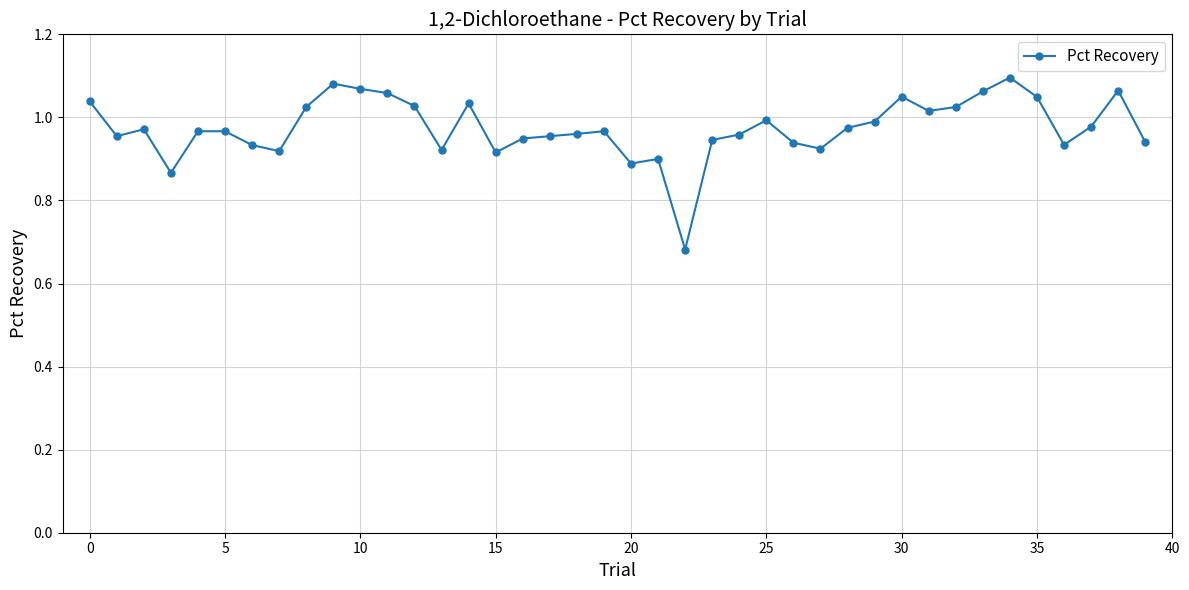

What is the difference between the second highest and minimum values?

0.4